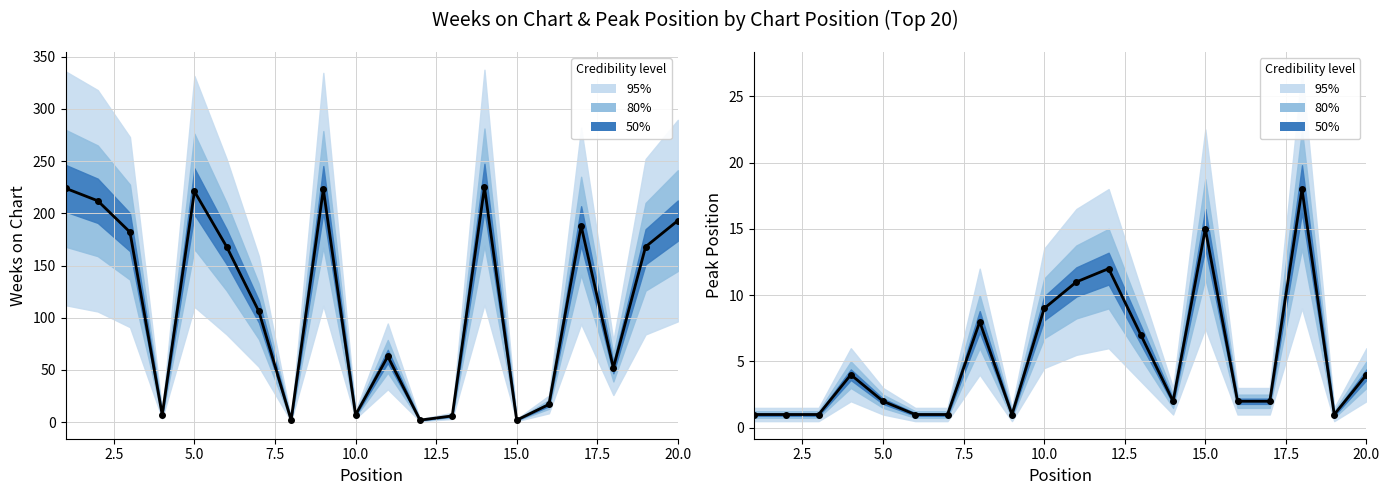

What is the sum of all Peak Position values?

103